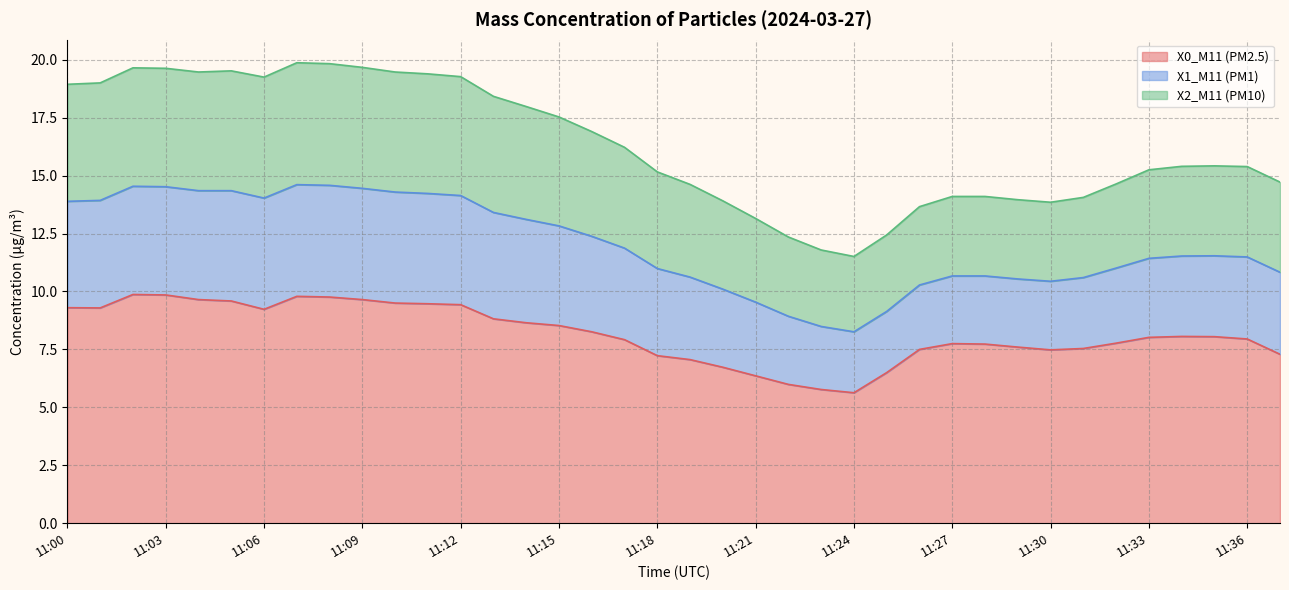

What is the total value across all series at 11:15?

17.5